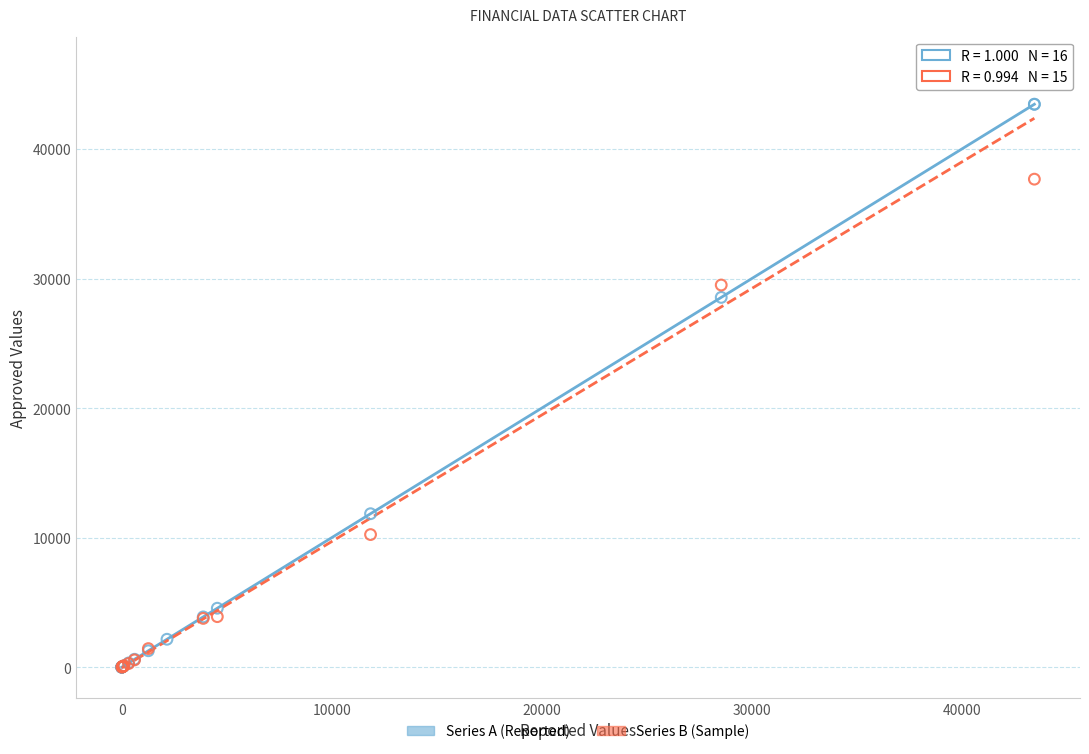

Which series has the largest Y range (max minus min)?

Series B (Sample)